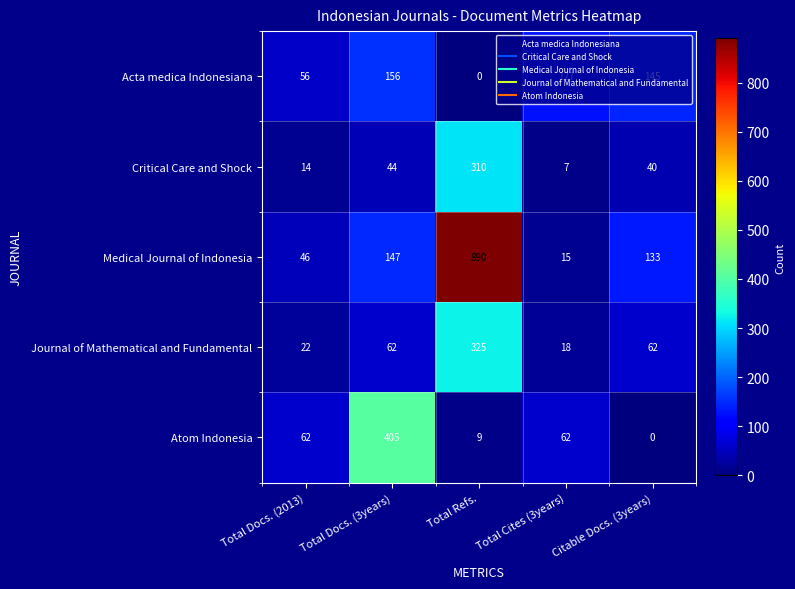

Which series has the largest total across all categories?

Medical Journal of Indonesia